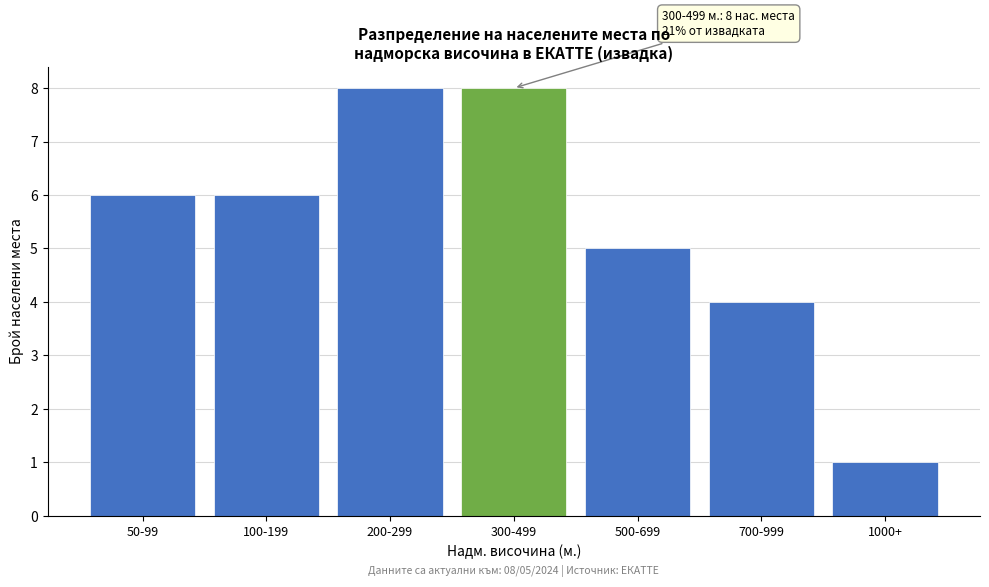

Reading left to right, extract all data points from this chart.

50-99=6	100-199=6	200-299=8	300-499=8	500-699=5	700-999=4	1000+=1